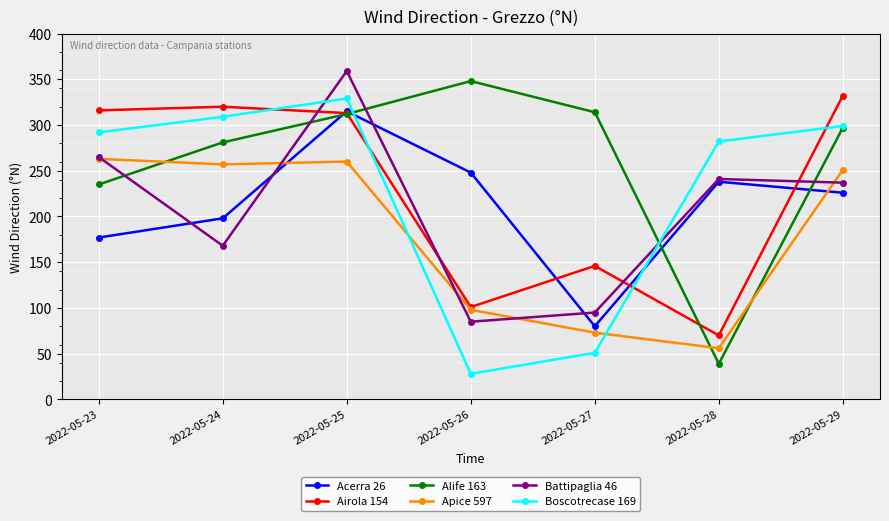

Reading left to right, transcribe all the data shown in this chart.

Acerra 26: 177	198	315	248	80	238	226
Airola 154: 316	320	313	101	146	70	332
Alife 163: 235	281	312	348	314	39	297
Apice 597: 263	257	260	98	73	56	251
Battipaglia 46: 265	168	359	85	95	241	237
Boscotrecase 169: 292	309	329	28	51	282	299